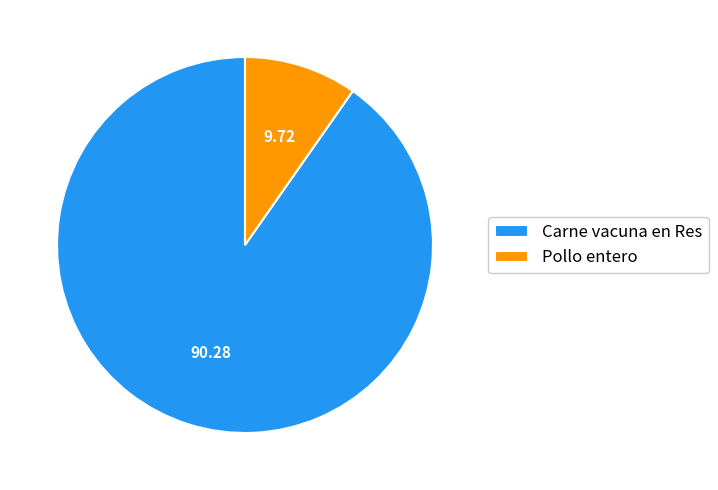

The Carne vacuna en Res slice represents 90% of the pie. True or false?

True